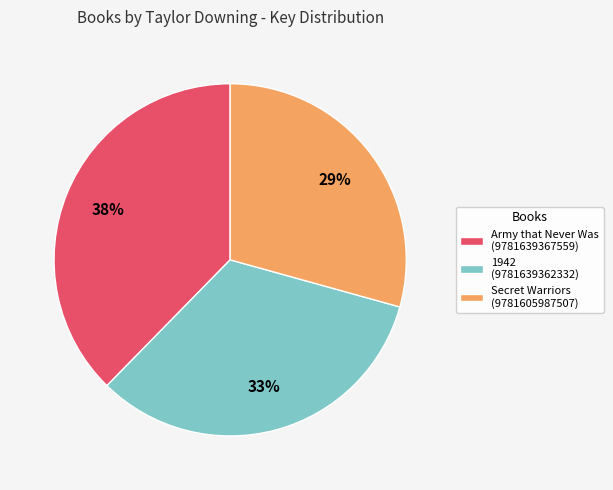

To the nearest percent, what is the average slice percentage?

33%